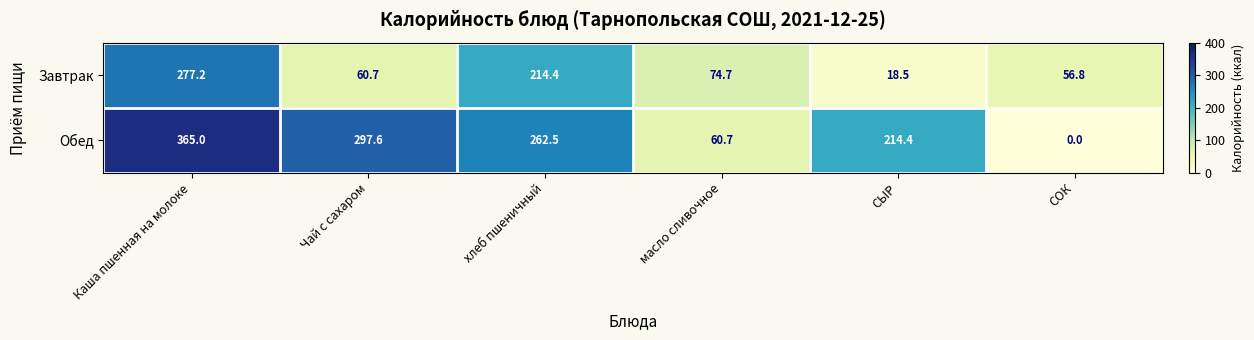

At how many categories does at least one series exceed 54?

6